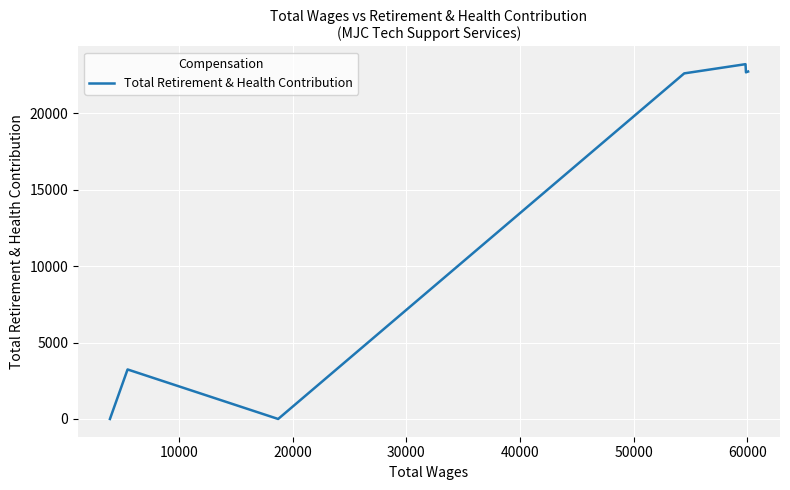

What is the greatest value displayed?

23204